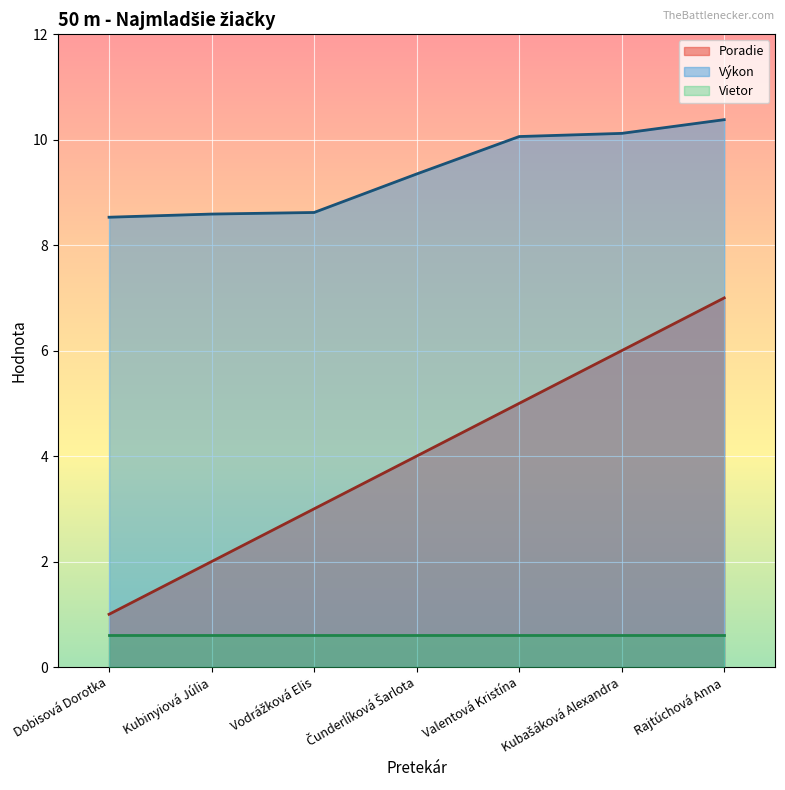

What are all the series names shown in the legend?

Poradie, Výkon, Vietor